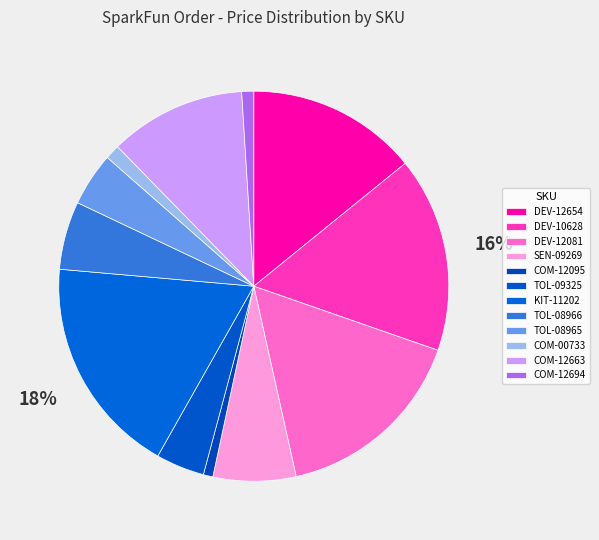

How many slices are in this pie chart?

12